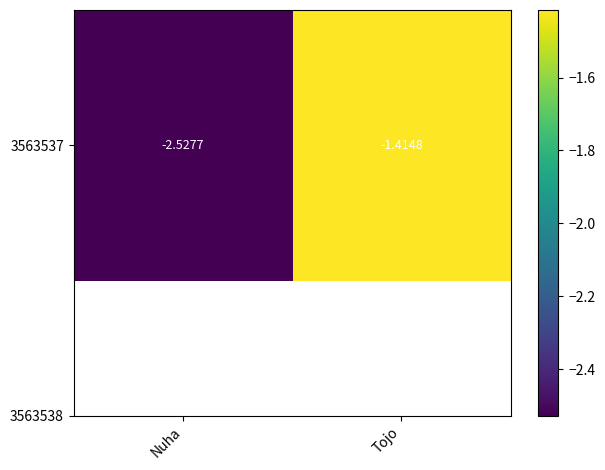

Rank the categories by value from highest to lowest.

Tojo, Nuha